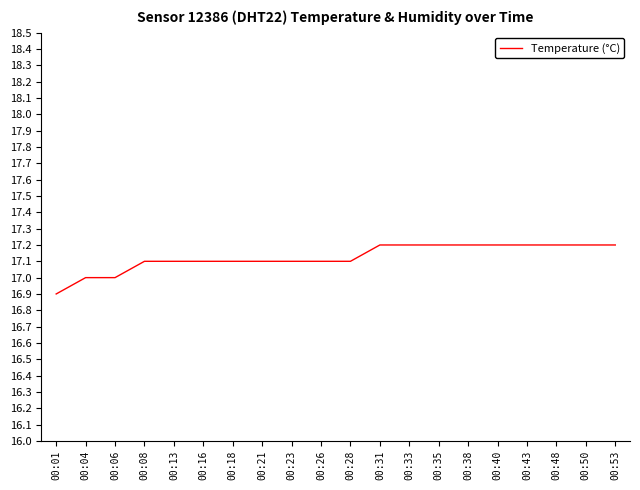

What is the change in value from 00:23 to 00:40?

+0.1